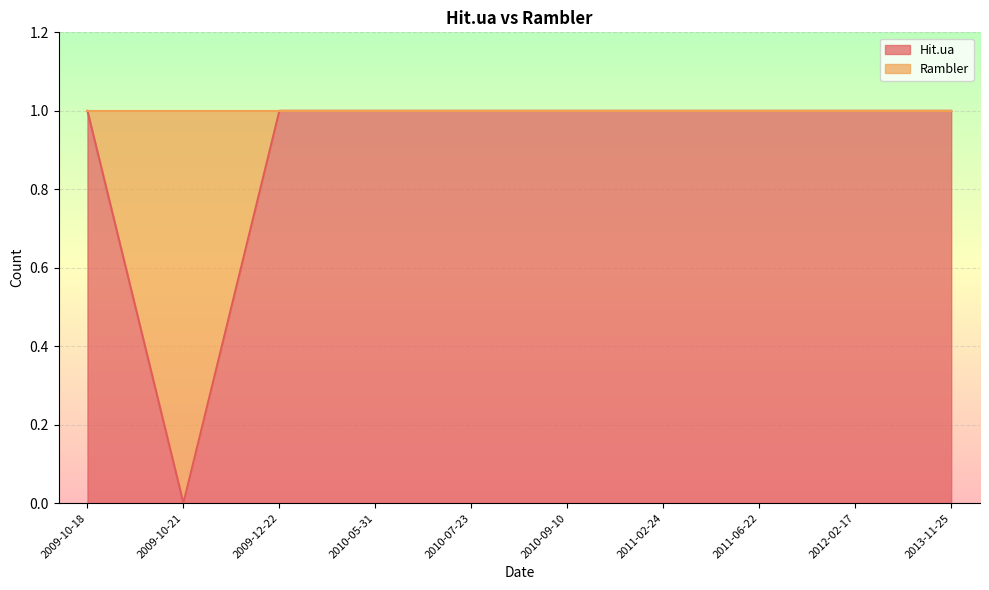

Where is the first local minimum for Hit.ua?

2009-10-21